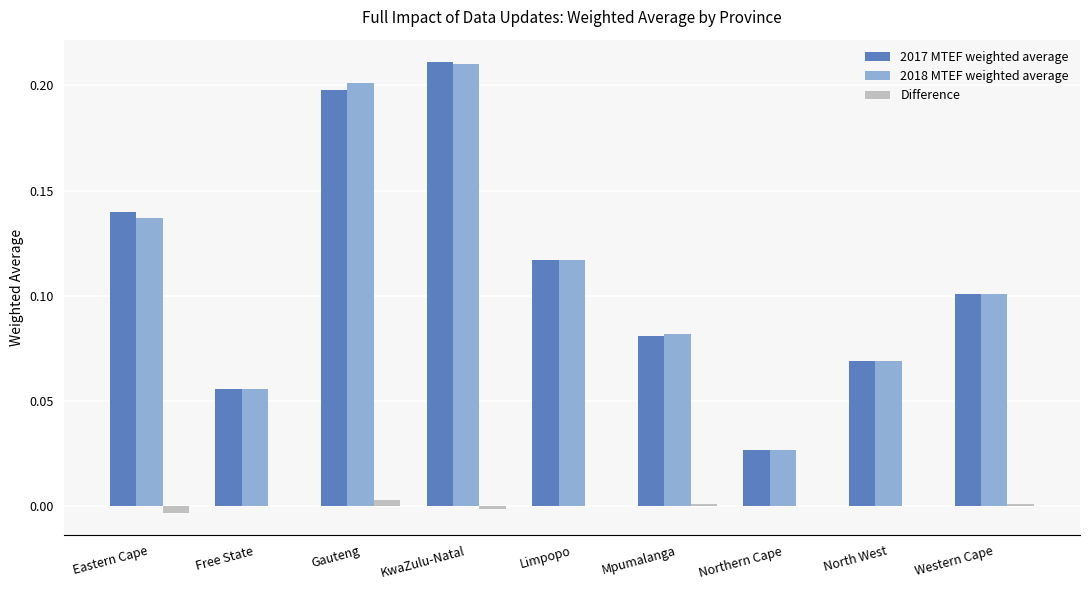

At which category is the sum across all series the highest?

KwaZulu-Natal